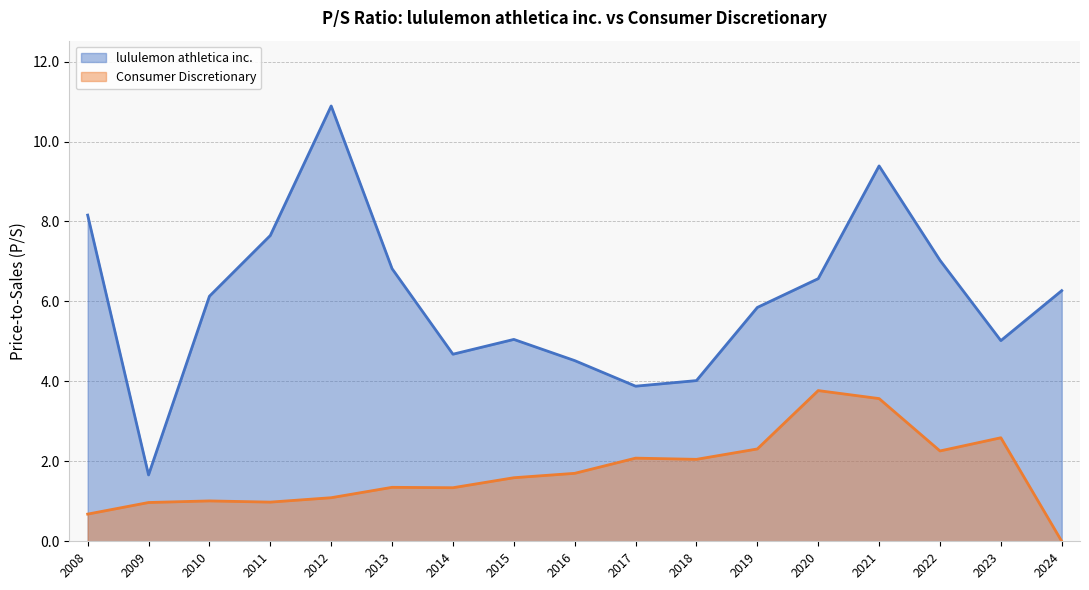

Reading right to left, transcribe all the data shown in this chart.

lululemon athletica inc.: 2024=6.3	2023=5.0	2022=7.0	2021=9.4	2020=6.6	2019=5.8	2018=4.0	2017=3.9	2016=4.5	2015=5.0	2014=4.7	2013=6.8	2012=10.9	2011=7.7	2010=6.1	2009=1.7	2008=8.2
Consumer Discretionary: 2024=0.0	2023=2.6	2022=2.3	2021=3.6	2020=3.8	2019=2.3	2018=2.0	2017=2.1	2016=1.7	2015=1.6	2014=1.3	2013=1.4	2012=1.1	2011=1.0	2010=1.0	2009=1.0	2008=0.7